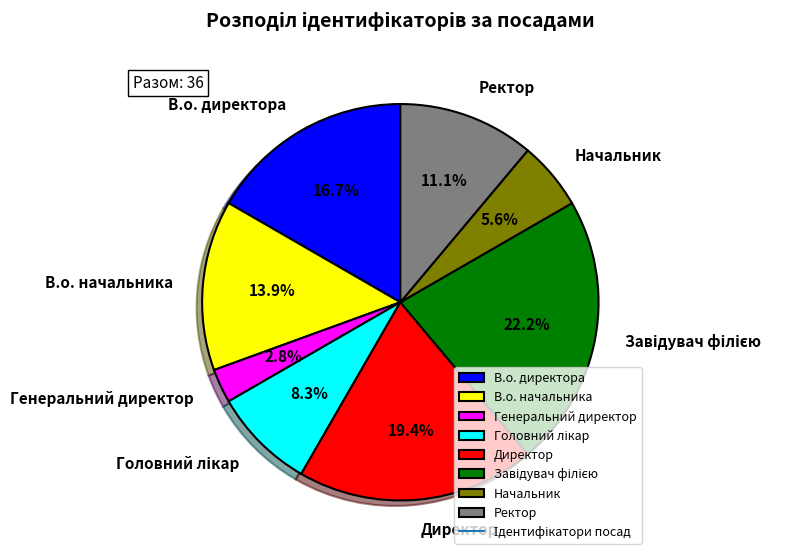

To the nearest percent, what is the average slice percentage?

12%